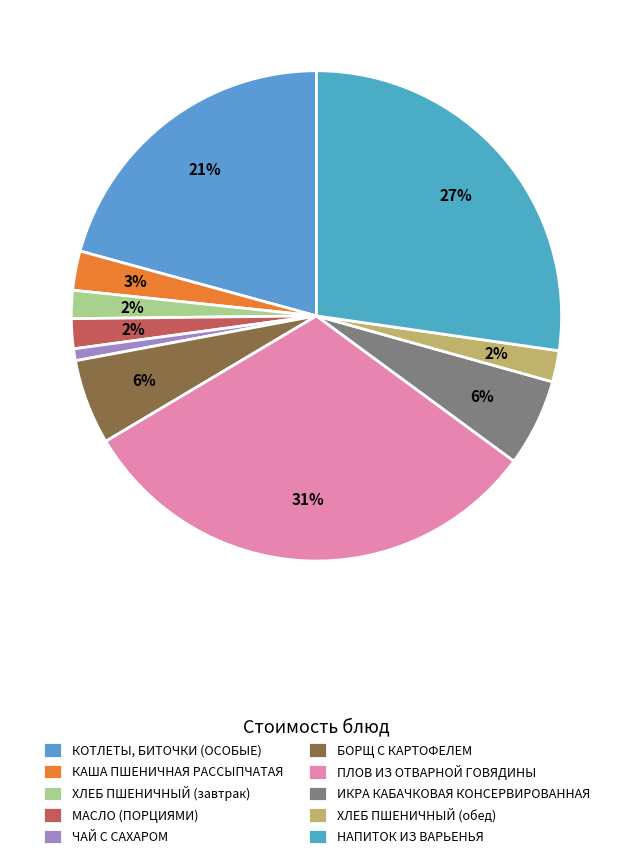

Is there a majority slice in this chart?

No